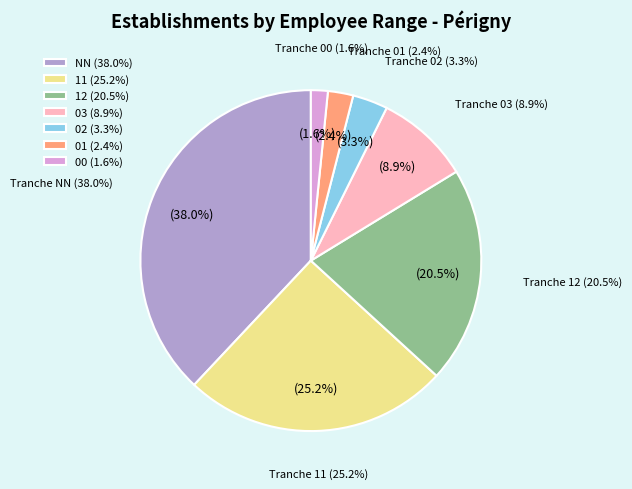

Is it true that 12 is 12% of the pie?

False